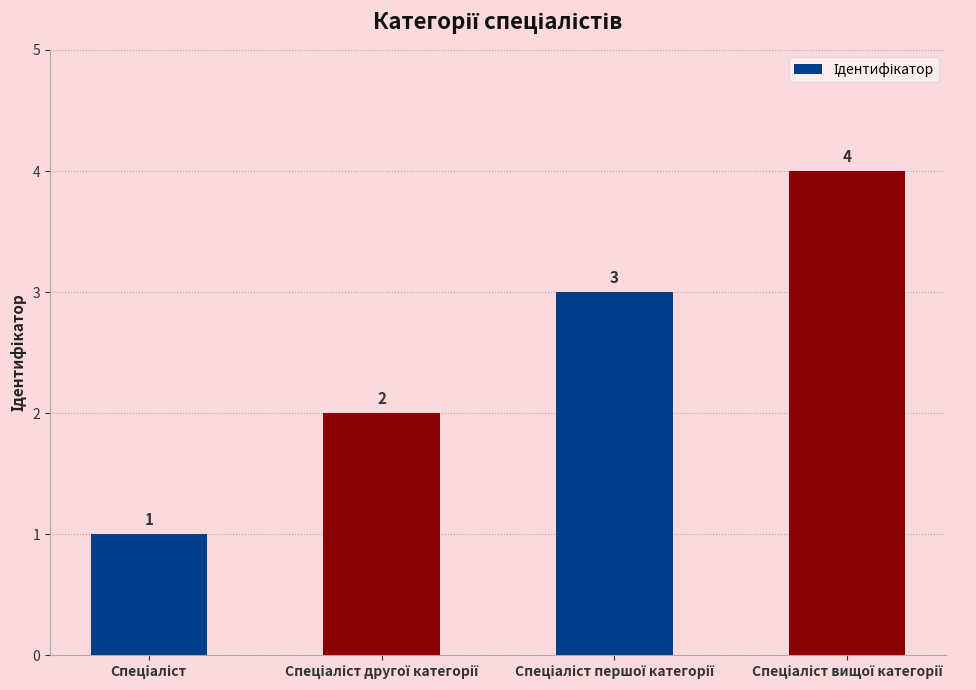

How many categories are shown in the chart?

4